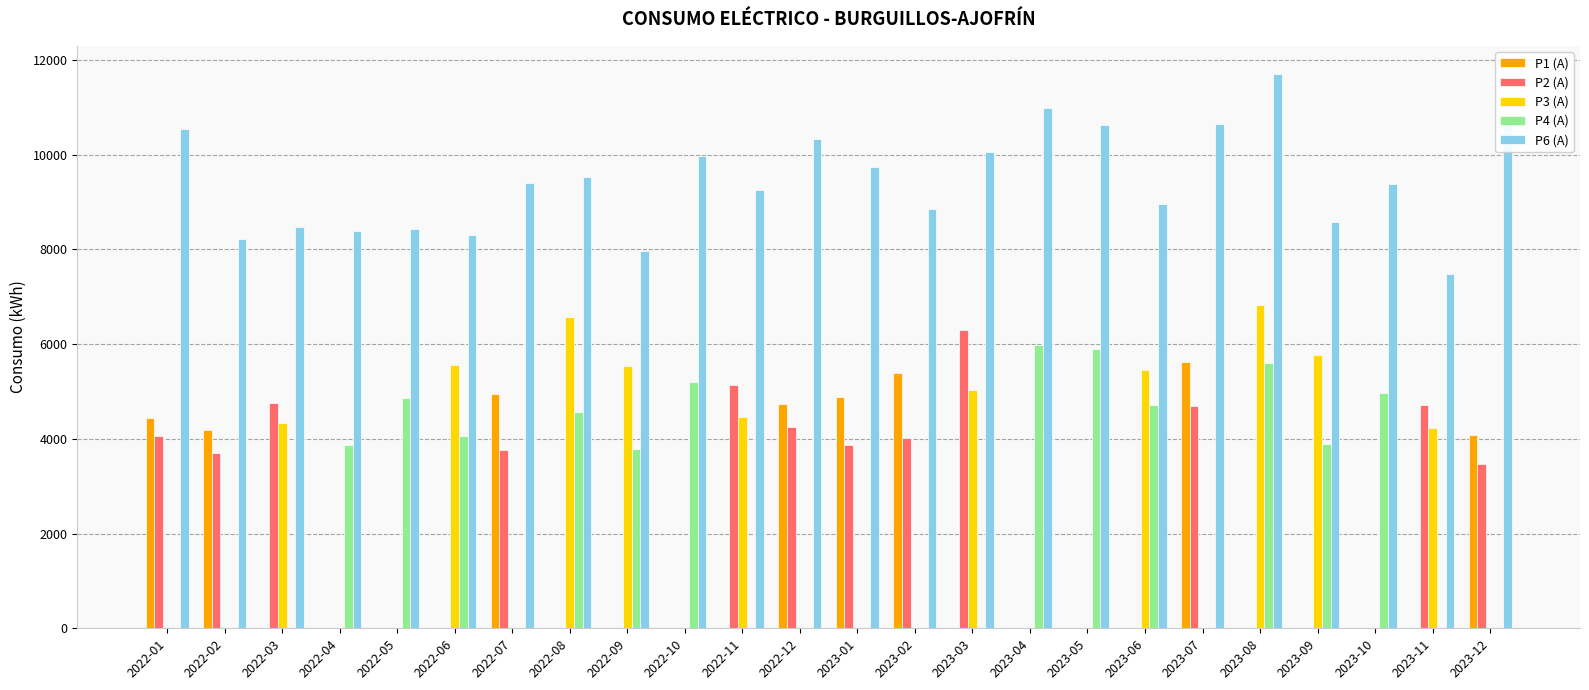

At which label does P2 (A) reach its peak?

2023-03